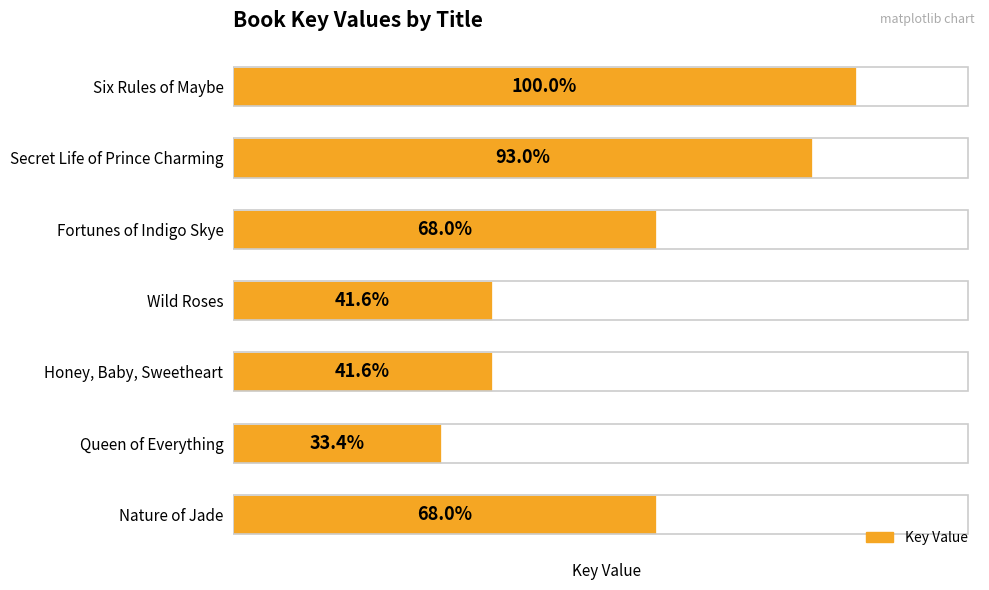

Does the chart contain any negative values?

No